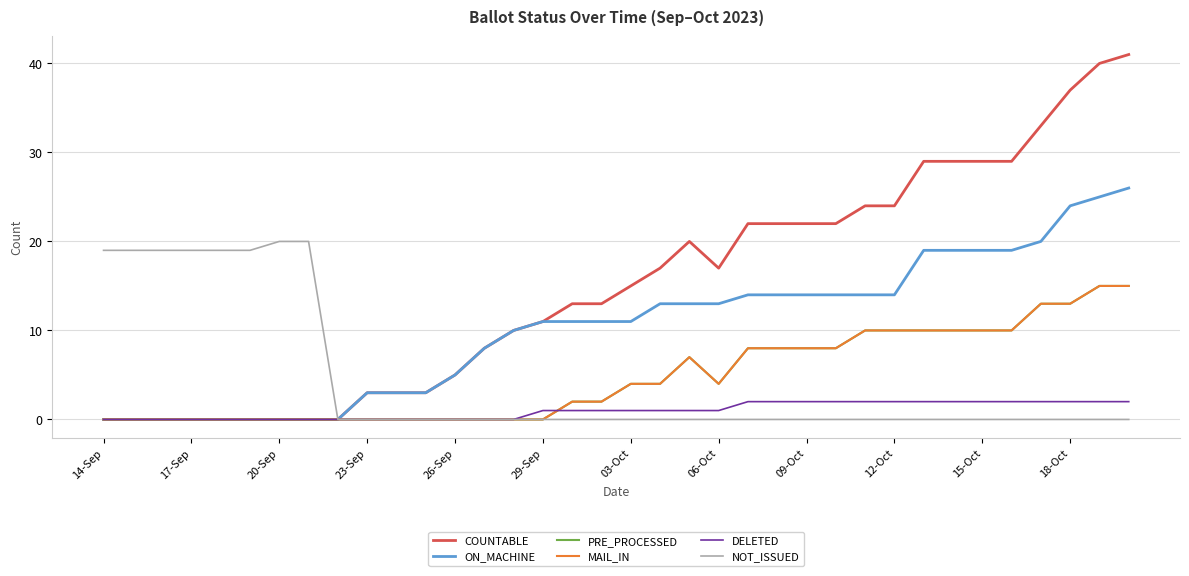

Does the chart display data point markers on the line(s)?

No